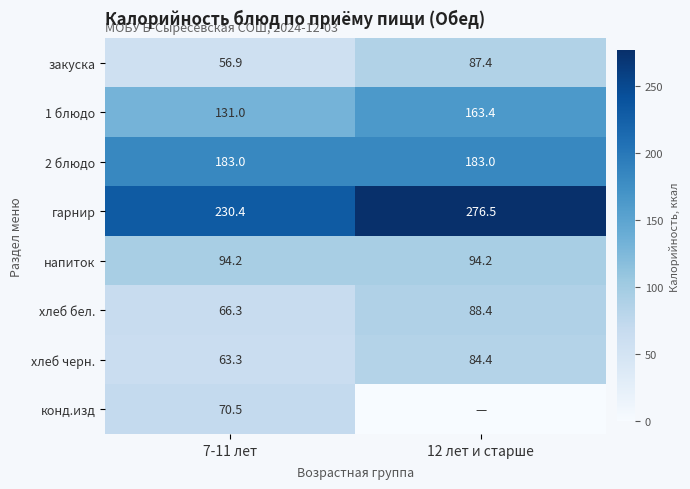

At which category is the sum across all series the highest?

12 лет и старше